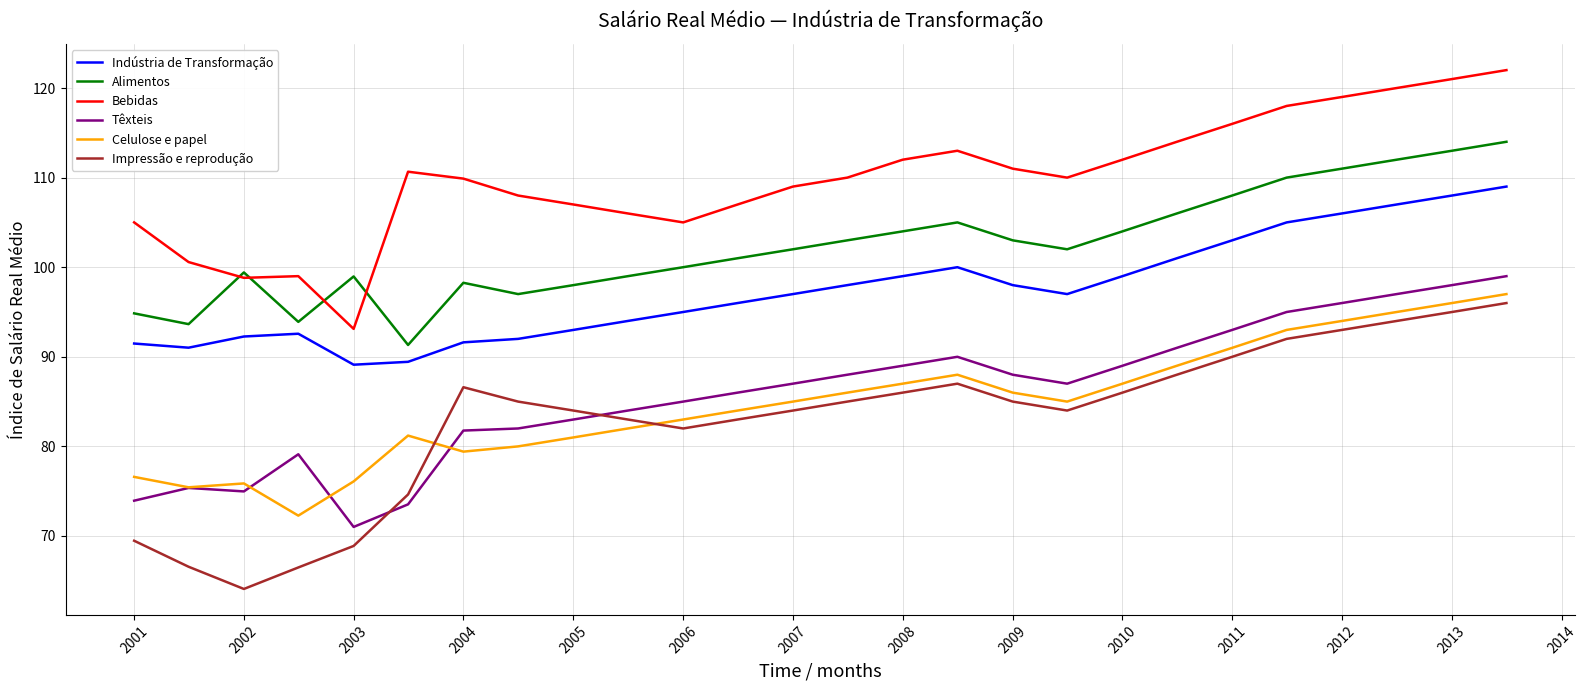

How many categories are shown in the chart?

26